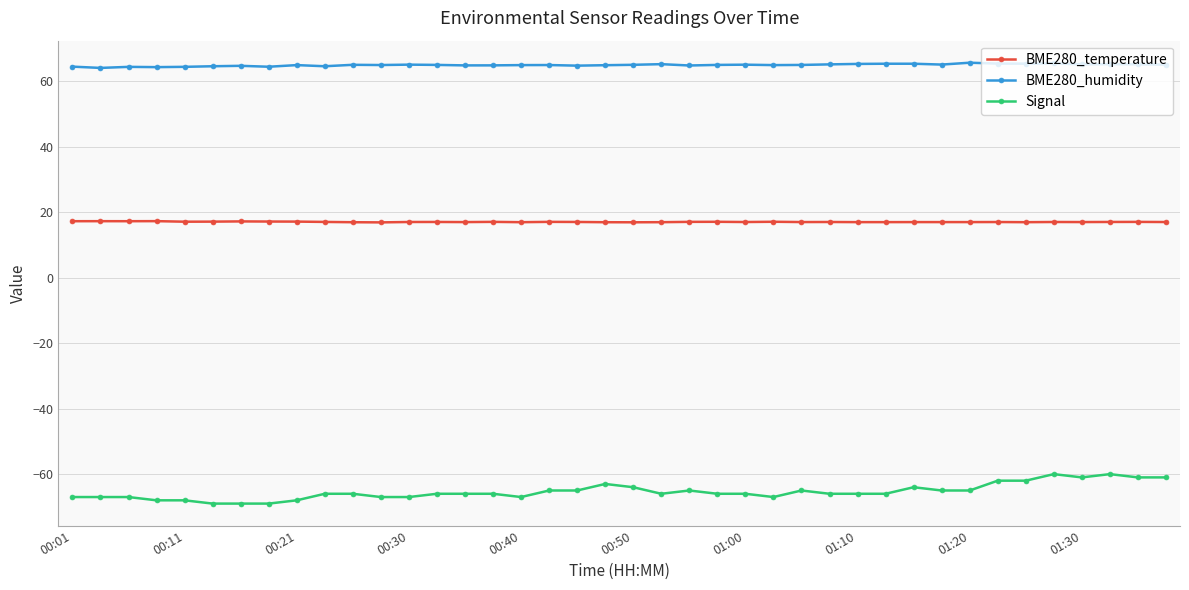

Which series has the largest range (max minus min)?

Signal